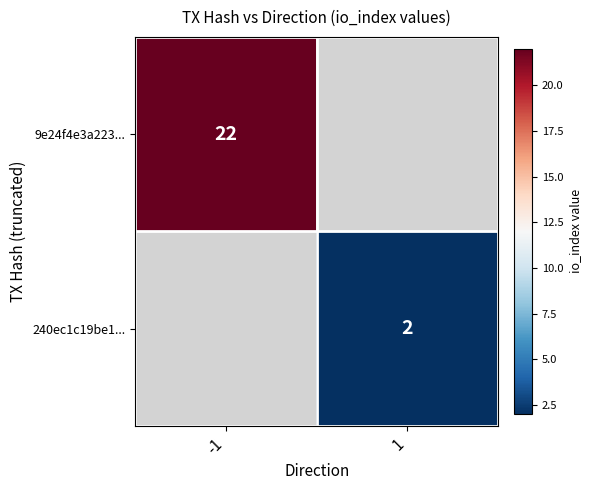

What is the minimum value shown in the chart?

2.0